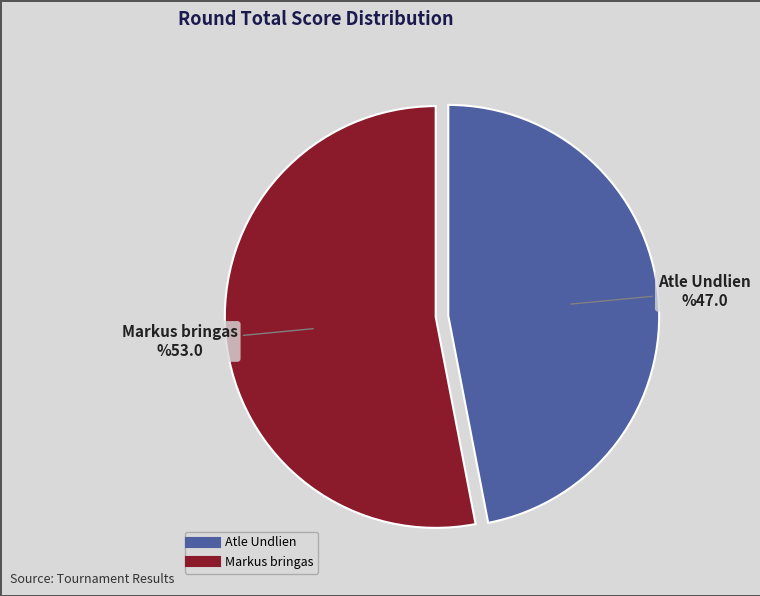

How many slices are in this pie chart?

2